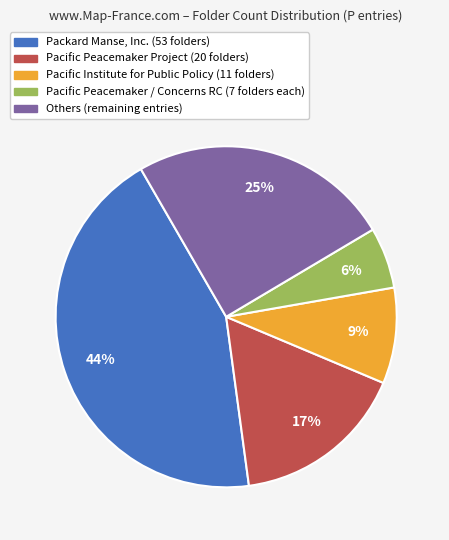

To the nearest percent, what is the average slice percentage?

20%